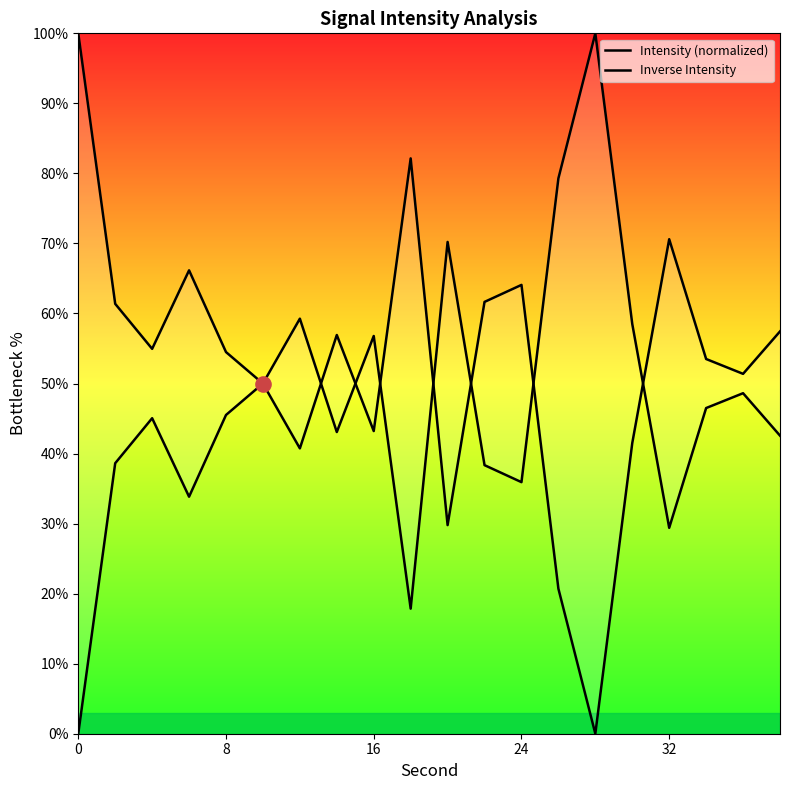

Which series reaches the minimum Y coordinate?

Intensity (normalized)